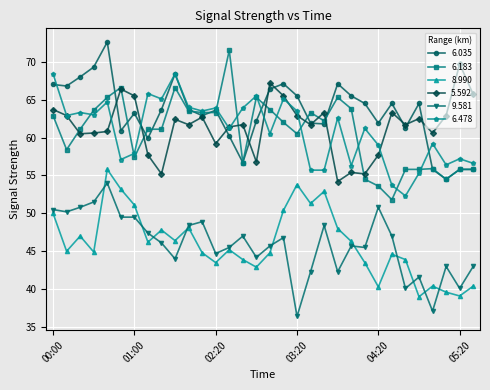

What is the value of the 6.183 point at the 8th from the left?

61.1